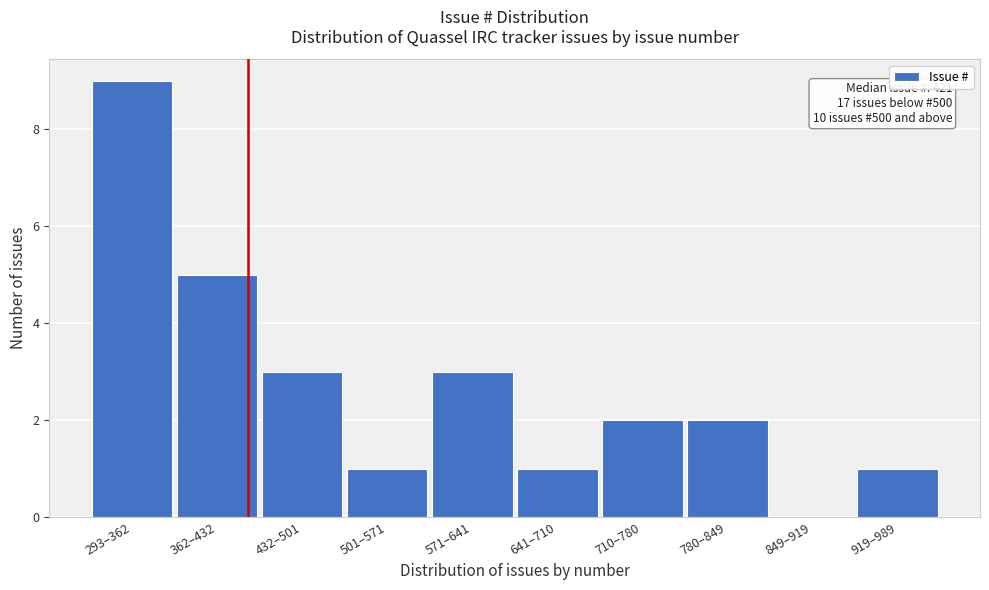

Reading left to right, transcribe all the data shown in this chart.

293–362=9	362–432=5	432–501=3	501–571=1	571–641=3	641–710=1	710–780=2	780–849=2	849–919=0	919–989=1